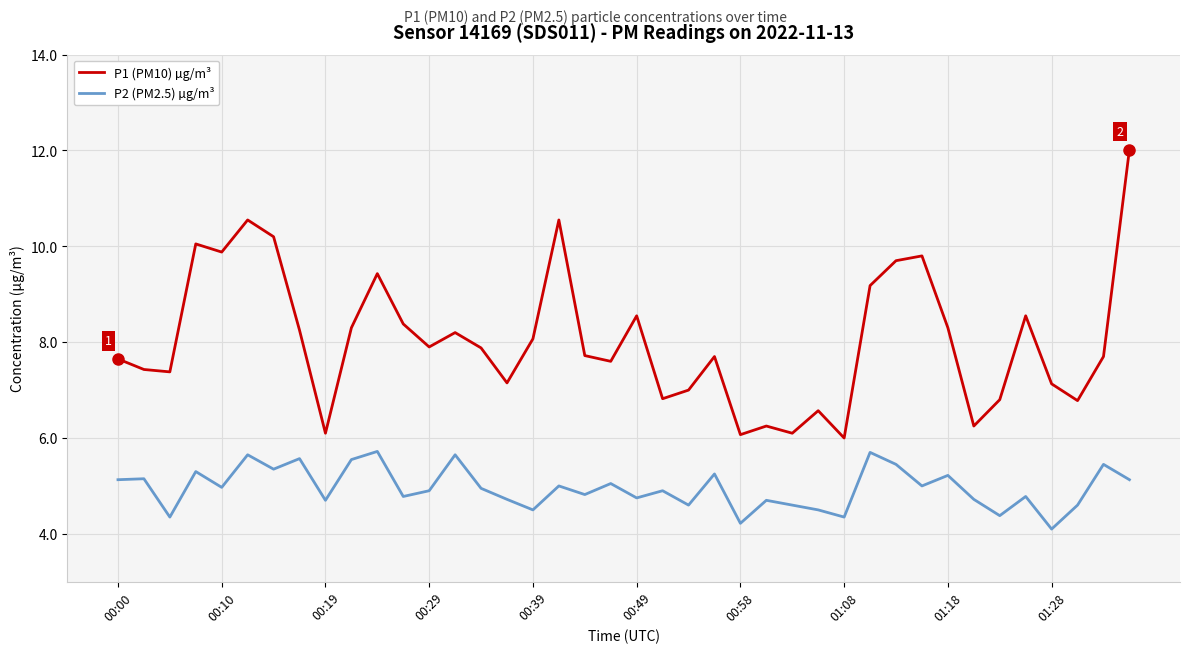

How many lines are shown in the chart?

2